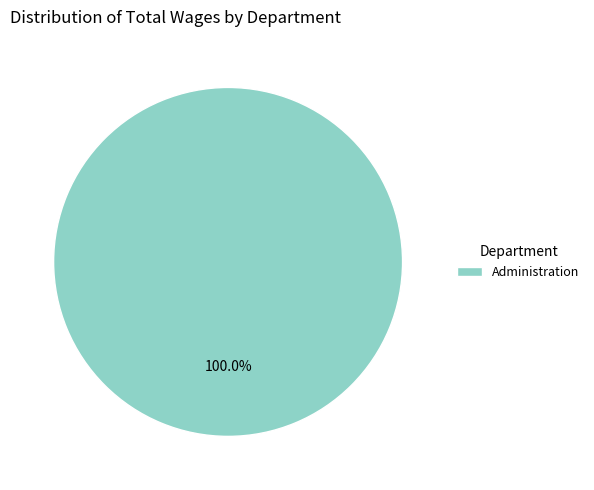

Rank the categories by value from highest to lowest.

Administration